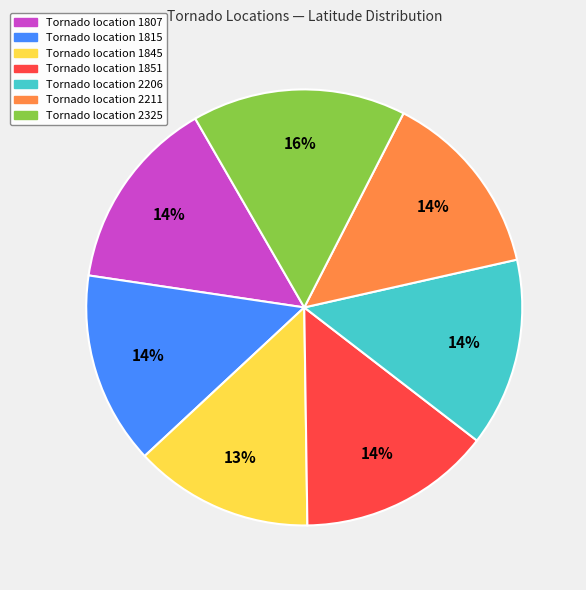

Is there any slice that represents more than half of the pie?

No